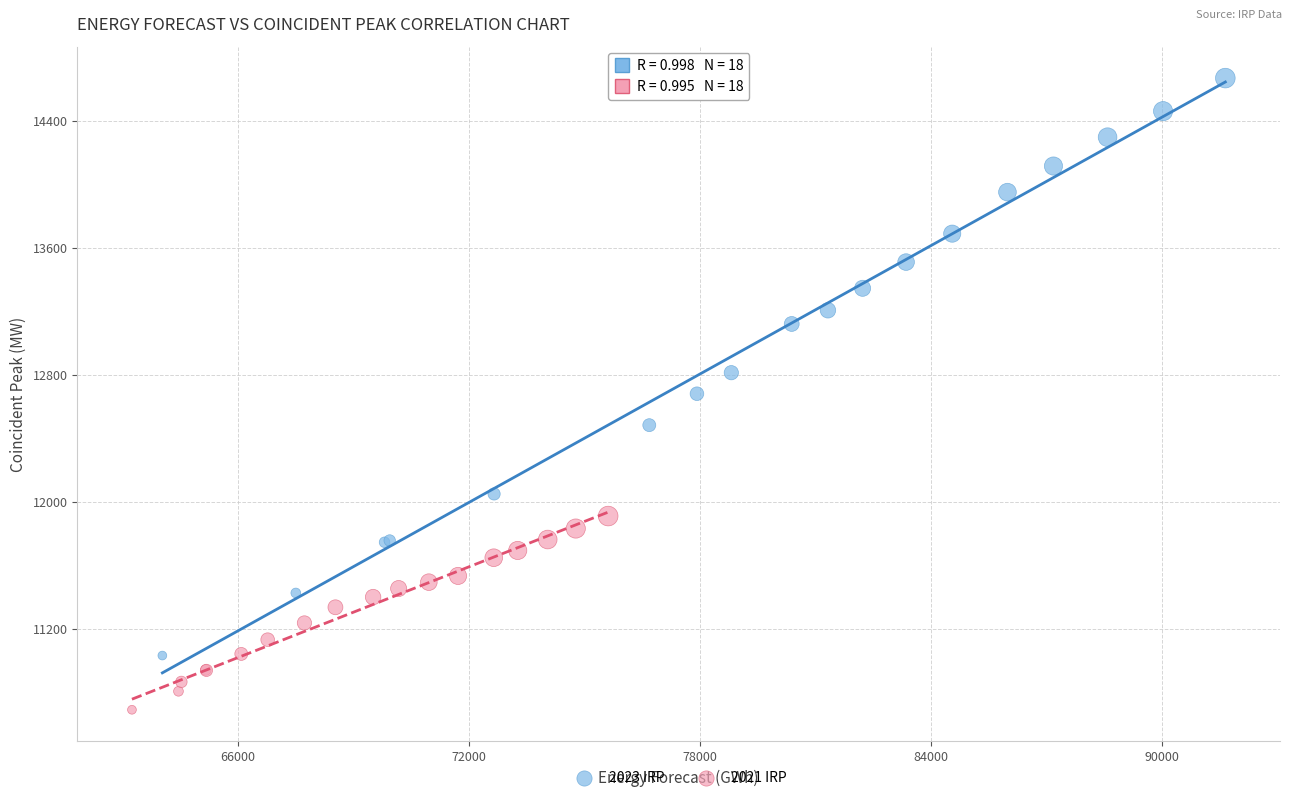

What are all the series names shown in the legend?

2023 IRP, 2021 IRP